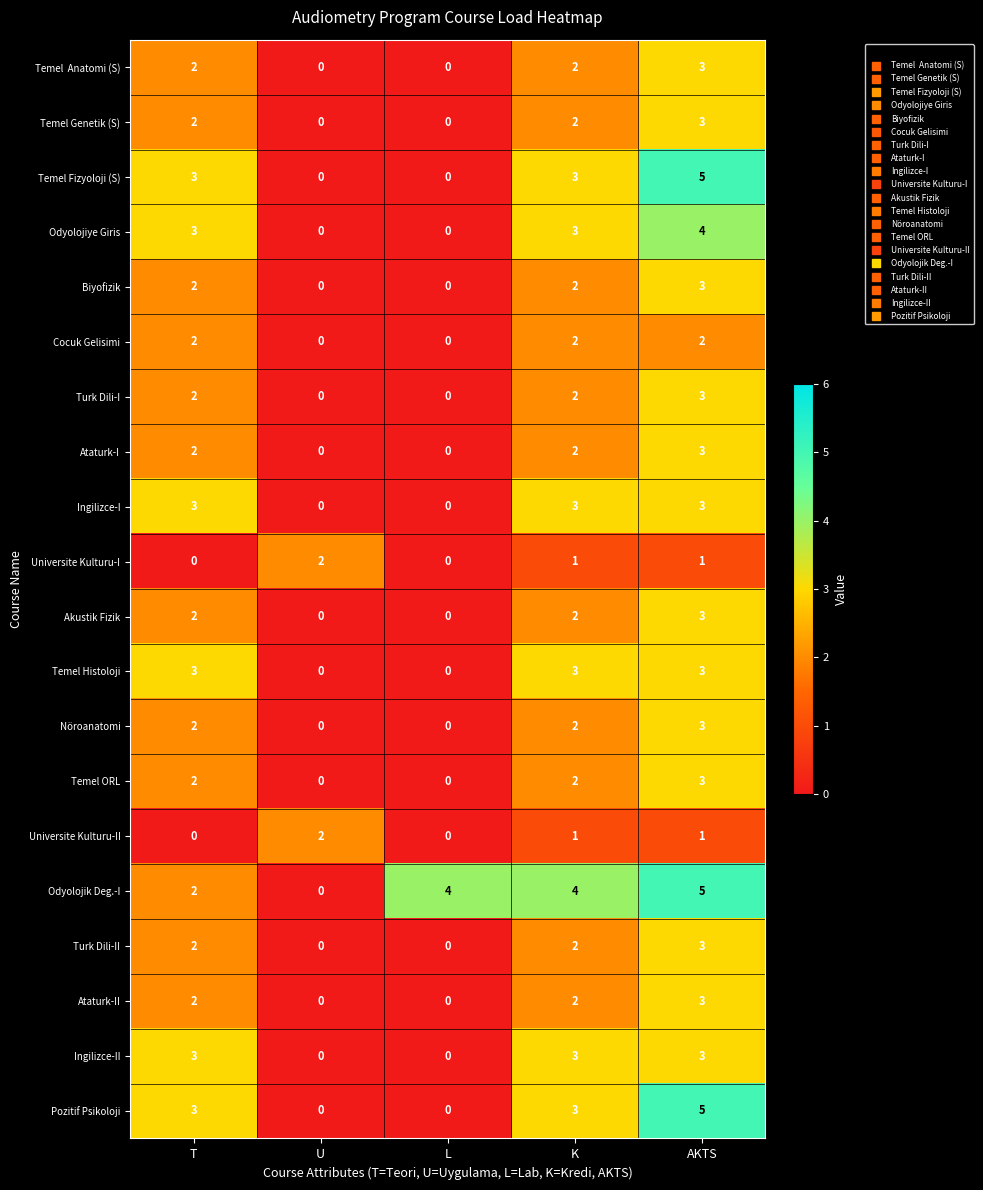

The value of Temel Histoloji at AKTS is 2. True or false?

False